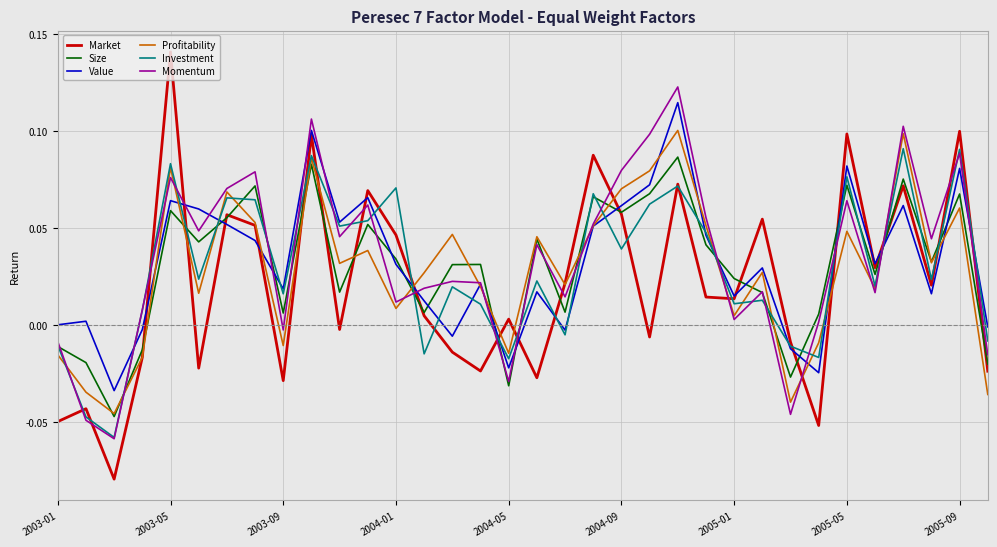

What is the sum of all Value values?

1.1